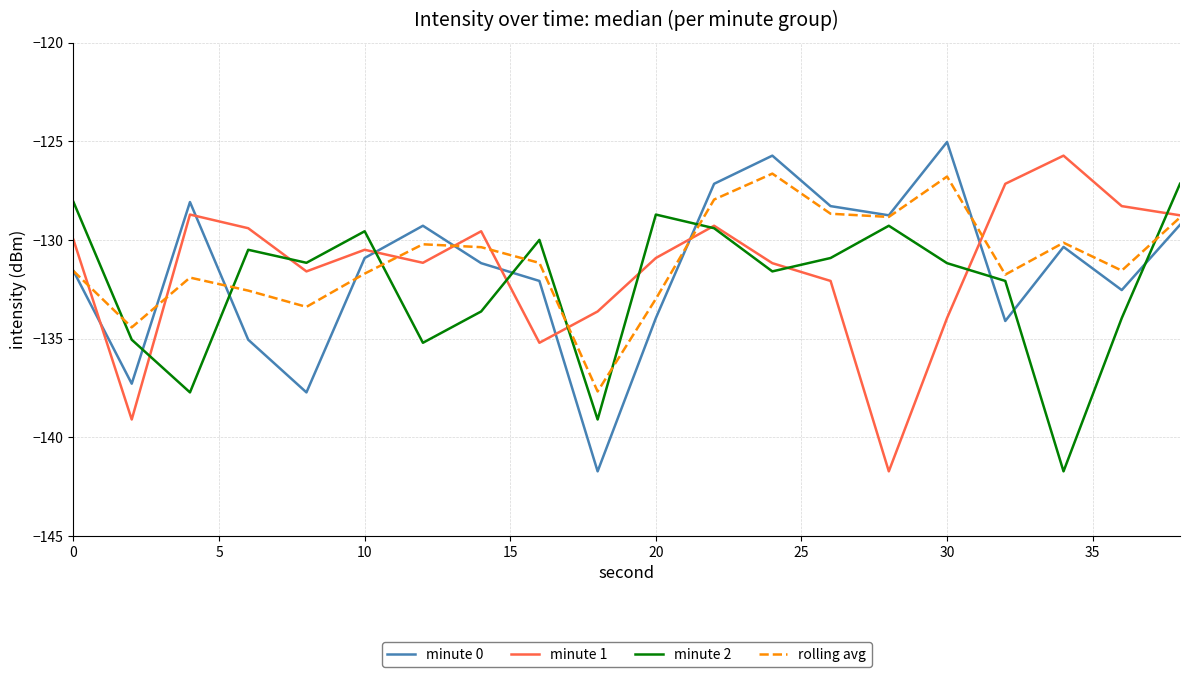

What is the minimum value for minute 2?

-141.7